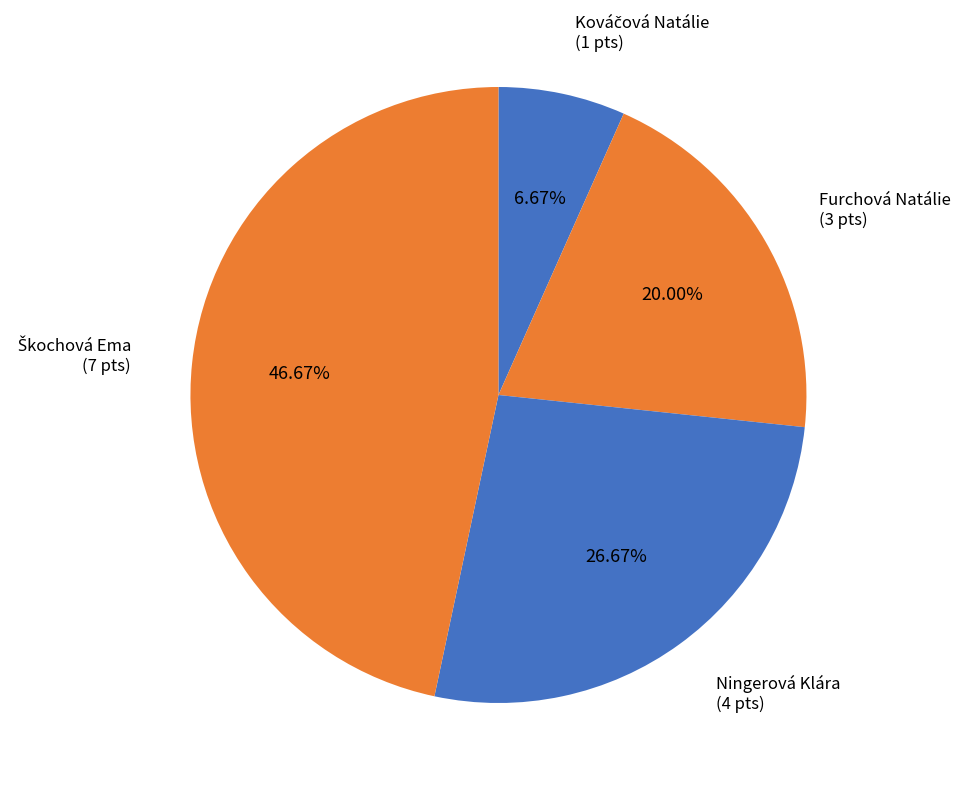

To the nearest percent, what is the difference between the largest and smallest slice percentages?

40%